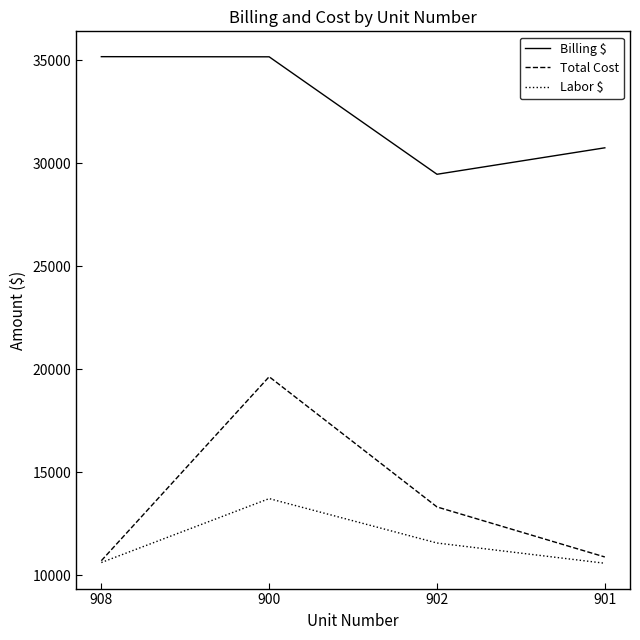

What is the difference between the second highest and minimum values in the Total Cost series?

2608.8